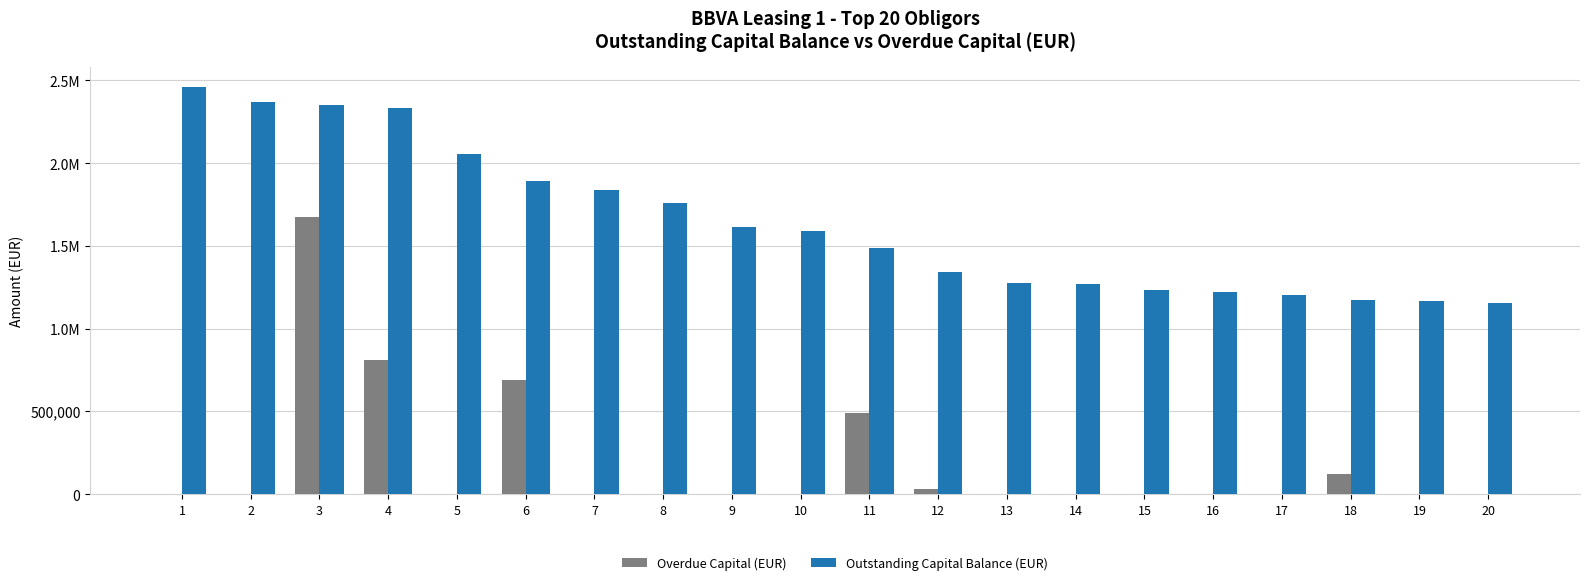

Are the bars horizontal?

No